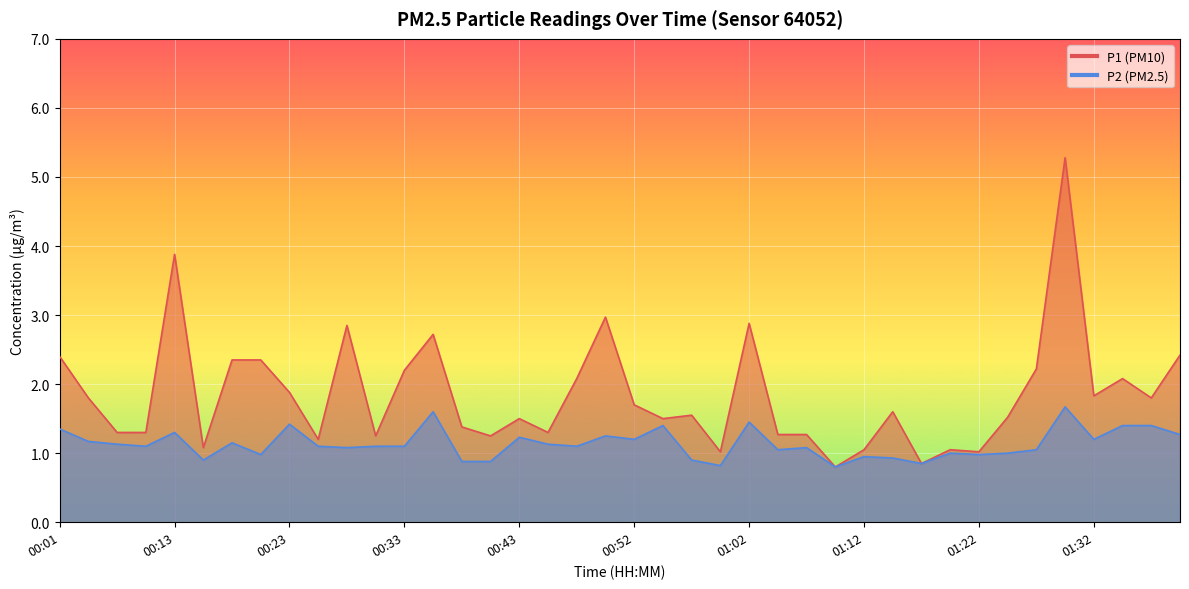

The value of P1 at 00:11 is 1.3. True or false?

True